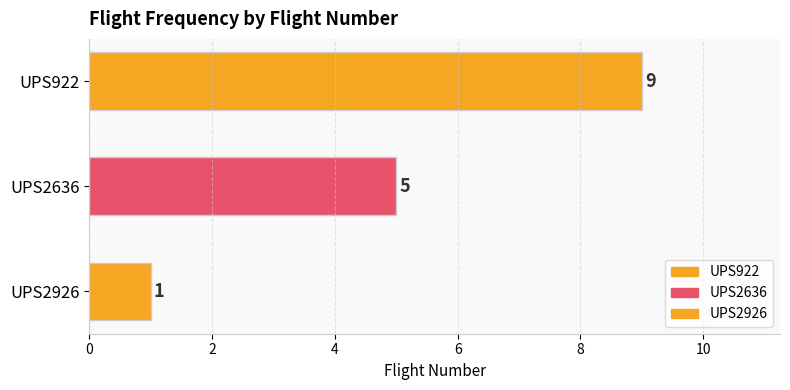

Count the number of categories in the chart.

3